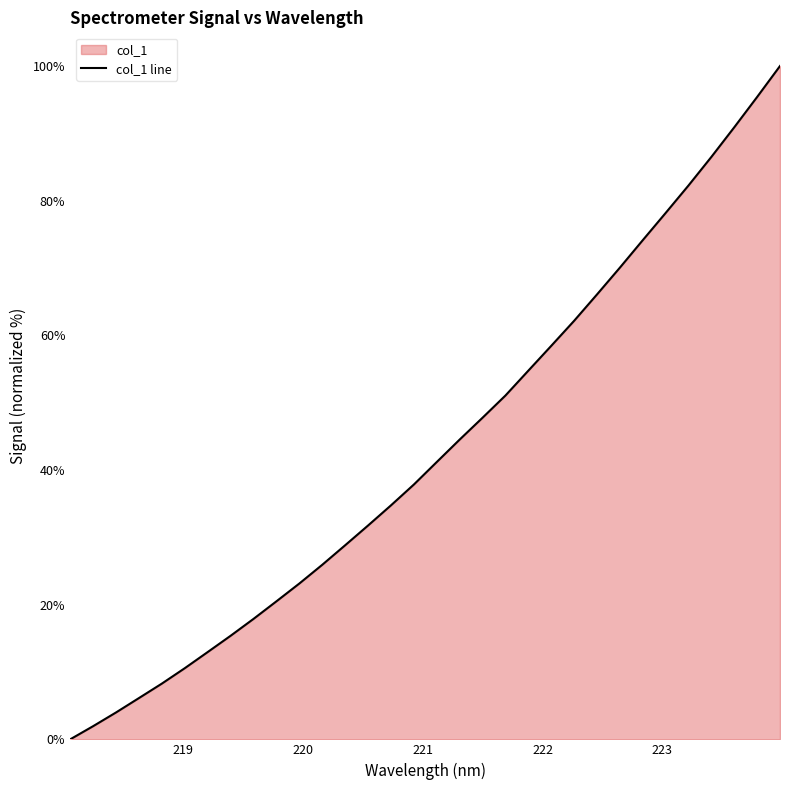

What is the average value?

43.2